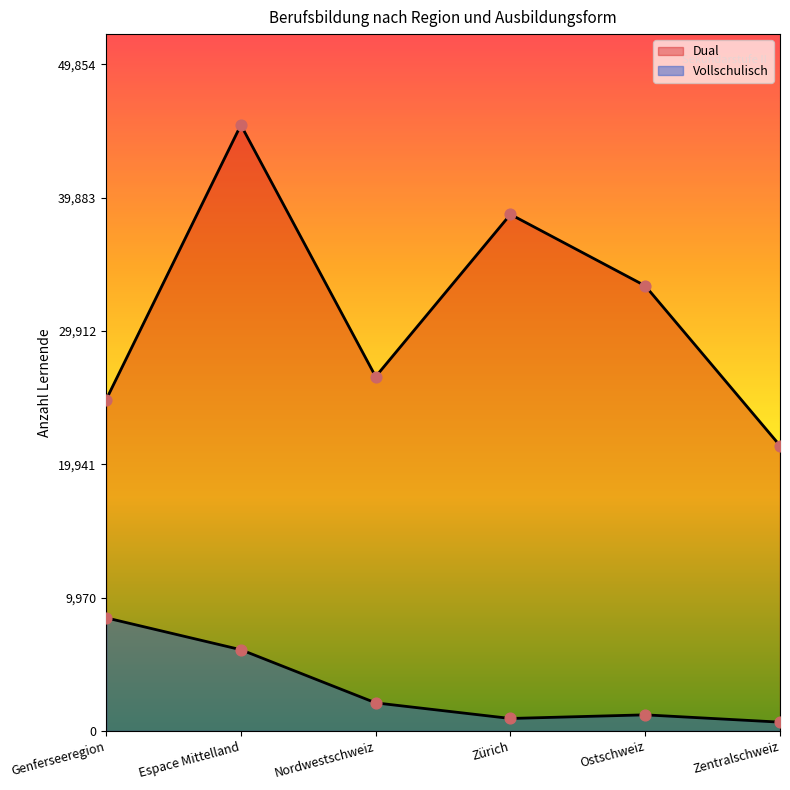

Which series has the largest total across all categories?

Dual